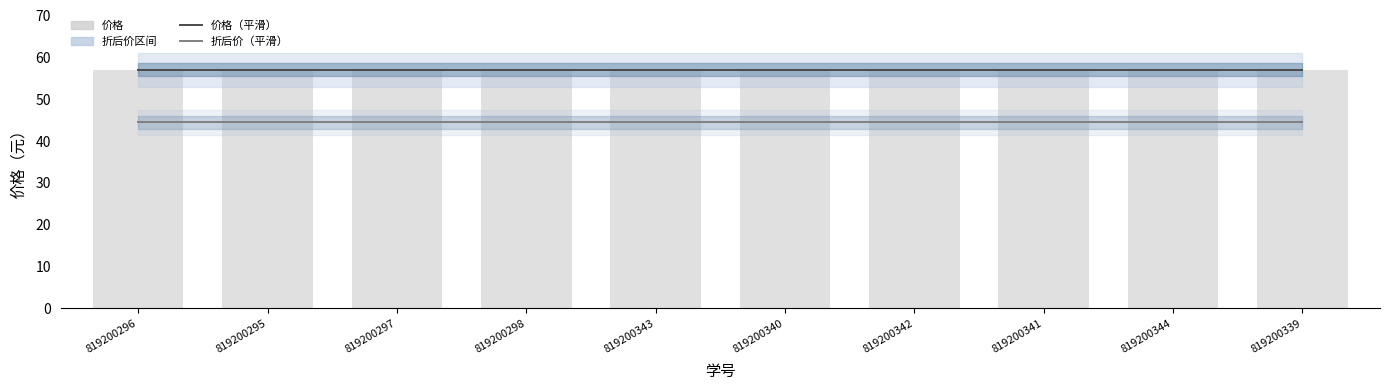

What is the sum of the 价格（平滑） values at 819200296 and 819200343?

114.0